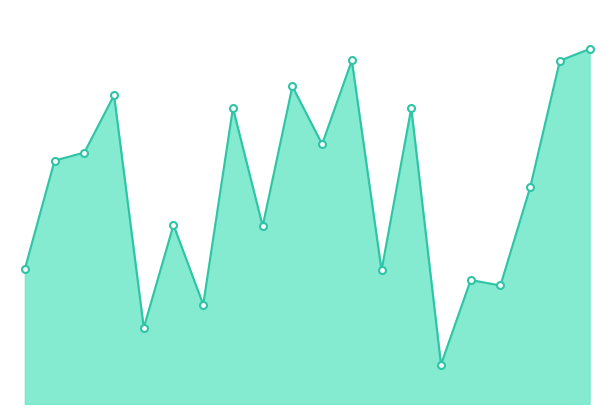

Reading left to right, extract all data points from this chart.

34.2	61.7	63.7	78.3	19.3	45.4	25.2	75.1	45.1	80.5	65.9	87.1	33.9	75.0	10.0	31.4	30.0	54.9	87.1	90.0